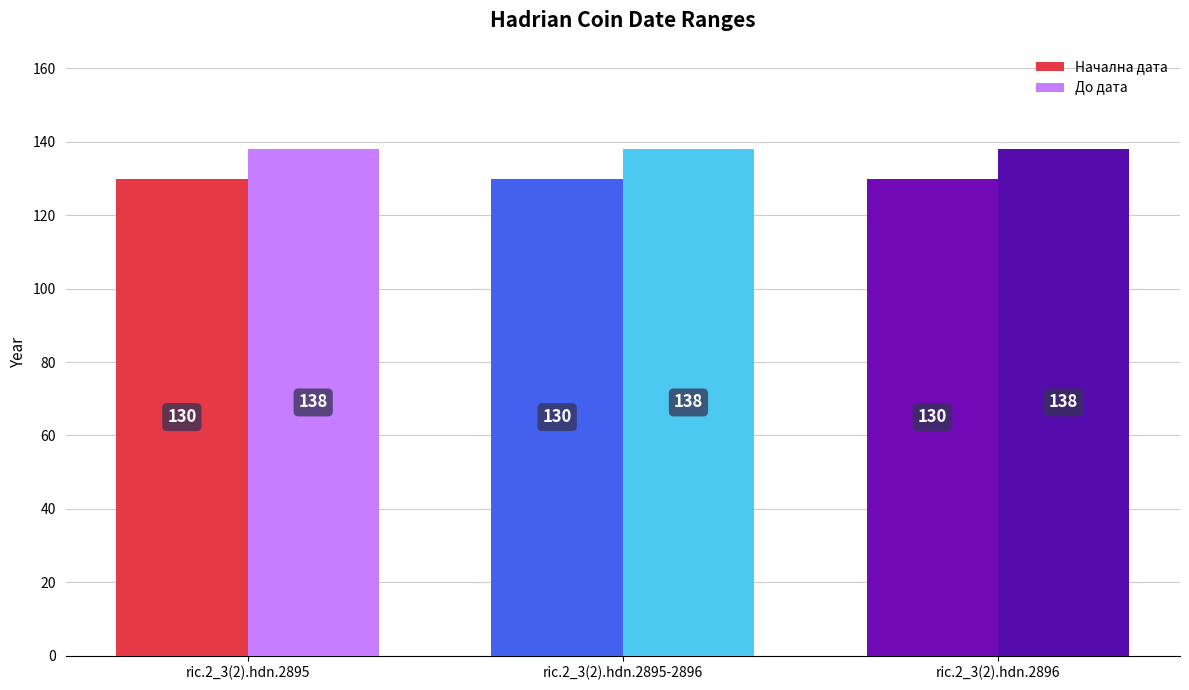

What is the smallest value displayed?

130